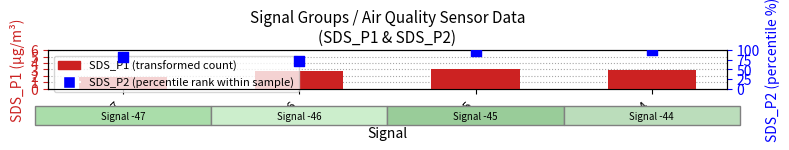

Which series has the largest Y range (max minus min)?

SDS_P2 (percentile rank within sample)